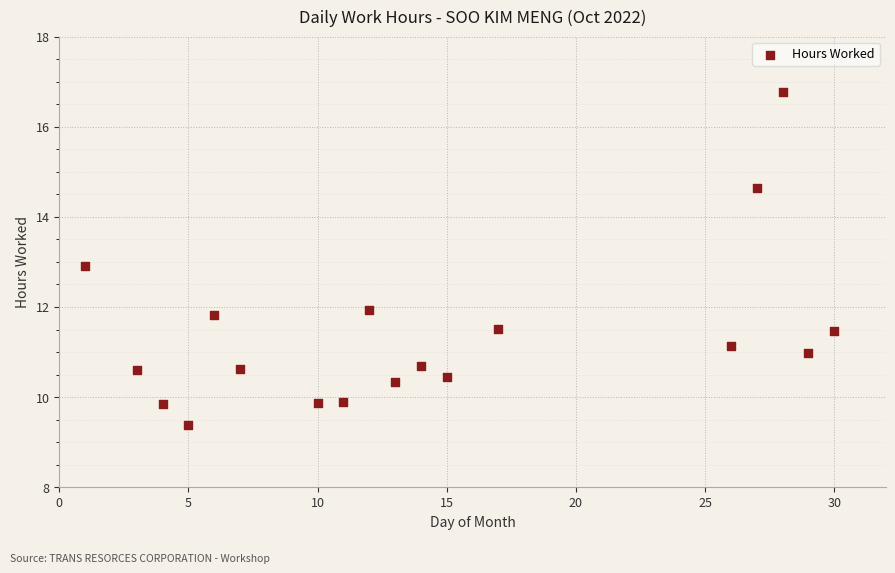

What is the range of X values (max minus min)?

29.0